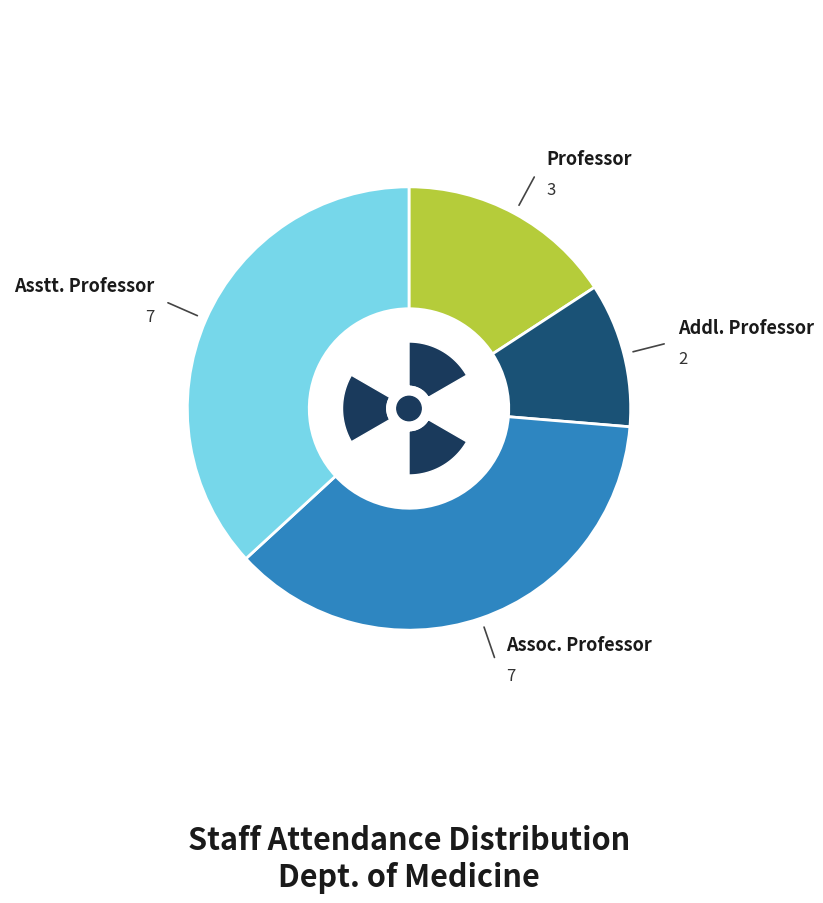

What percentage do Assoc. Professor and Professor together represent?

52.6%